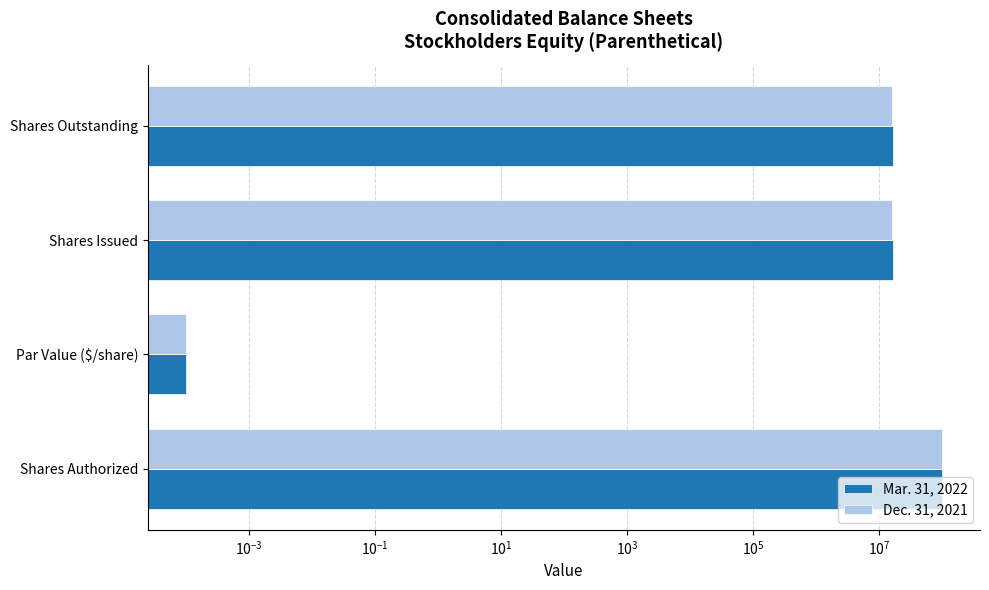

How many bars are there in total?

8